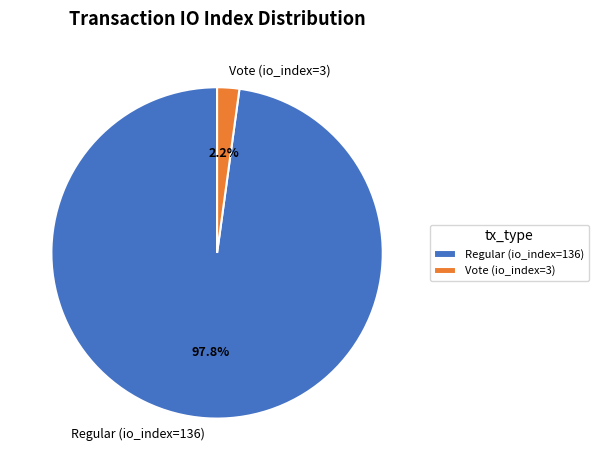

Is it true that Regular (io_index=136) is 98% of the pie?

True